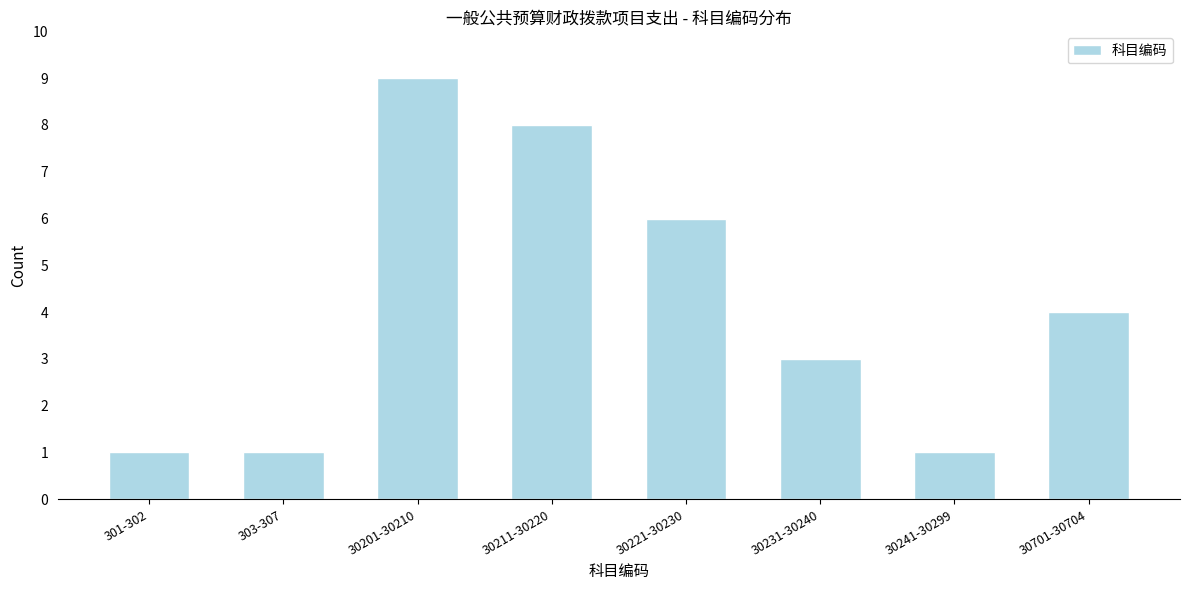

Reading left to right, what are all the values shown in this chart?

301-302=1	303-307=1	30201-30210=9	30211-30220=8	30221-30230=6	30231-30240=3	30241-30299=1	30701-30704=4